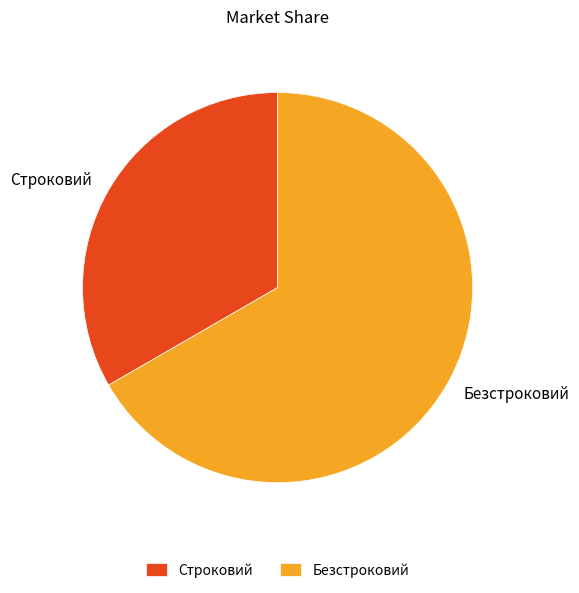

How many slices are in this pie chart?

2